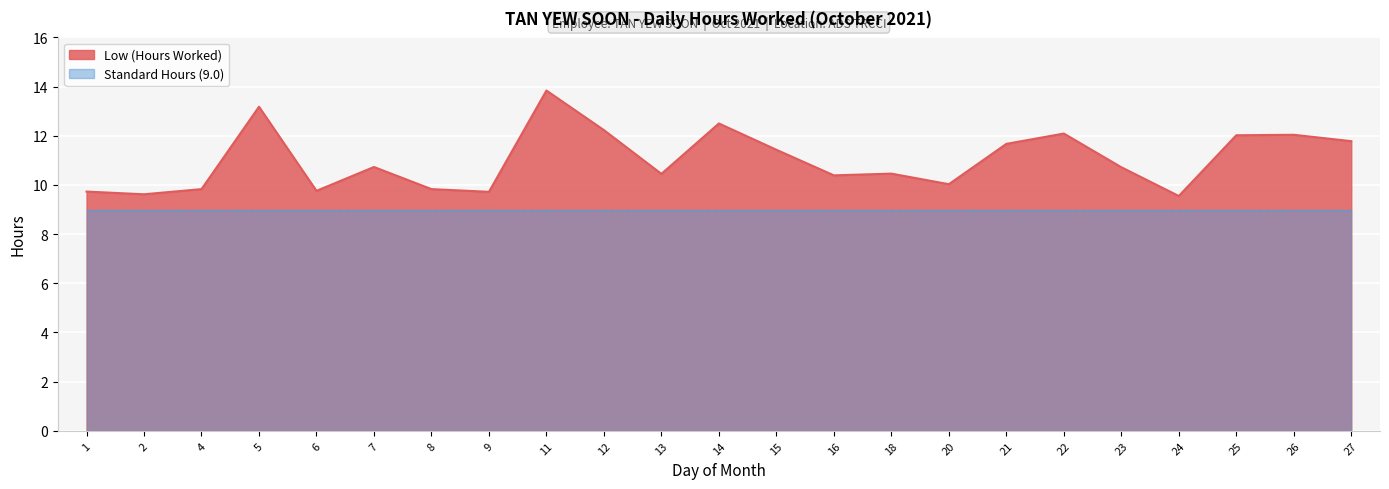

Rank the categories by value from highest to lowest.

11, 5, 14, 12, 22, 26, 25, 27, 21, 15, 7, 23, 18, 13, 16, 20, 4, 8, 6, 1, 9, 2, 24